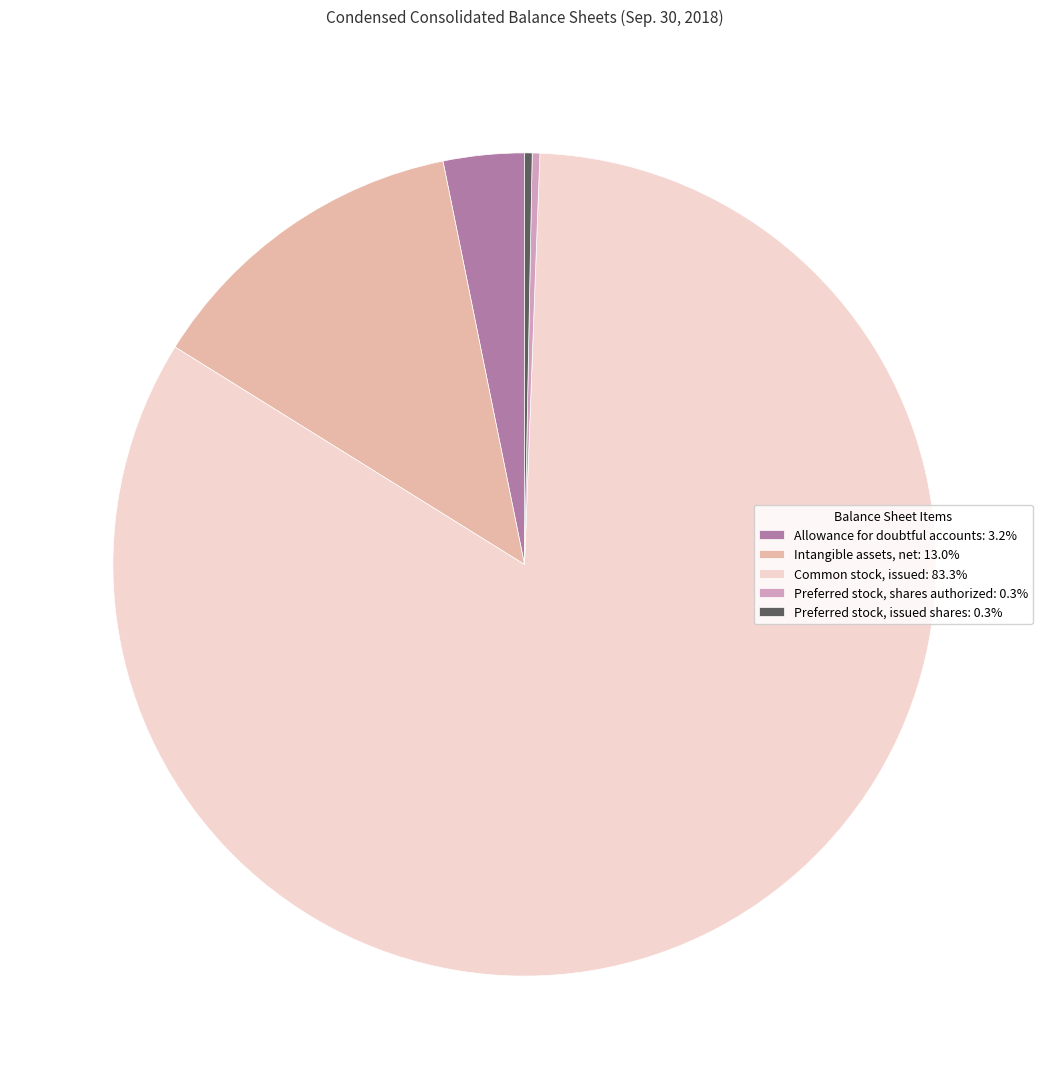

Count the number of slices in the pie.

5